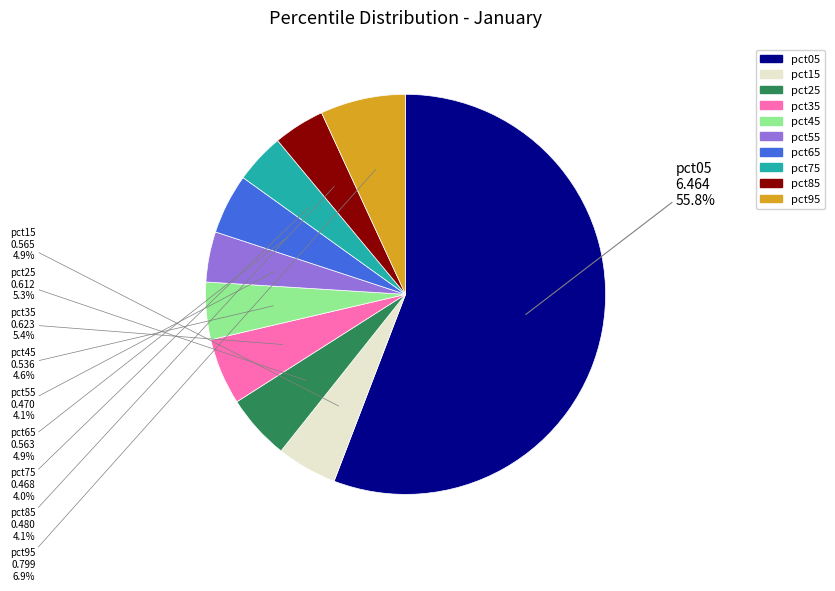

Count the number of slices in the pie.

10